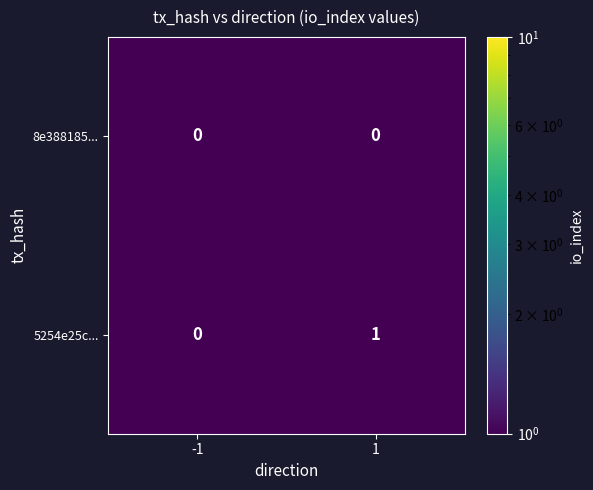

At 1, list the series in order from smallest to largest.

8e388185..., 5254e25c...